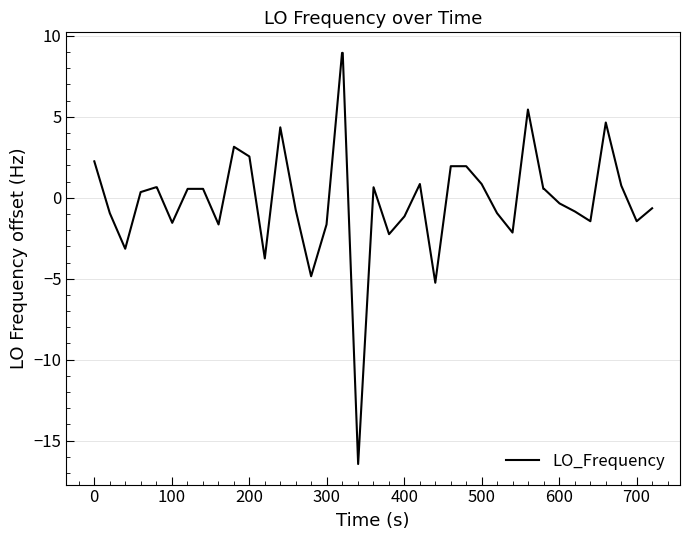

What is the difference between the maximum and minimum values?

25.4